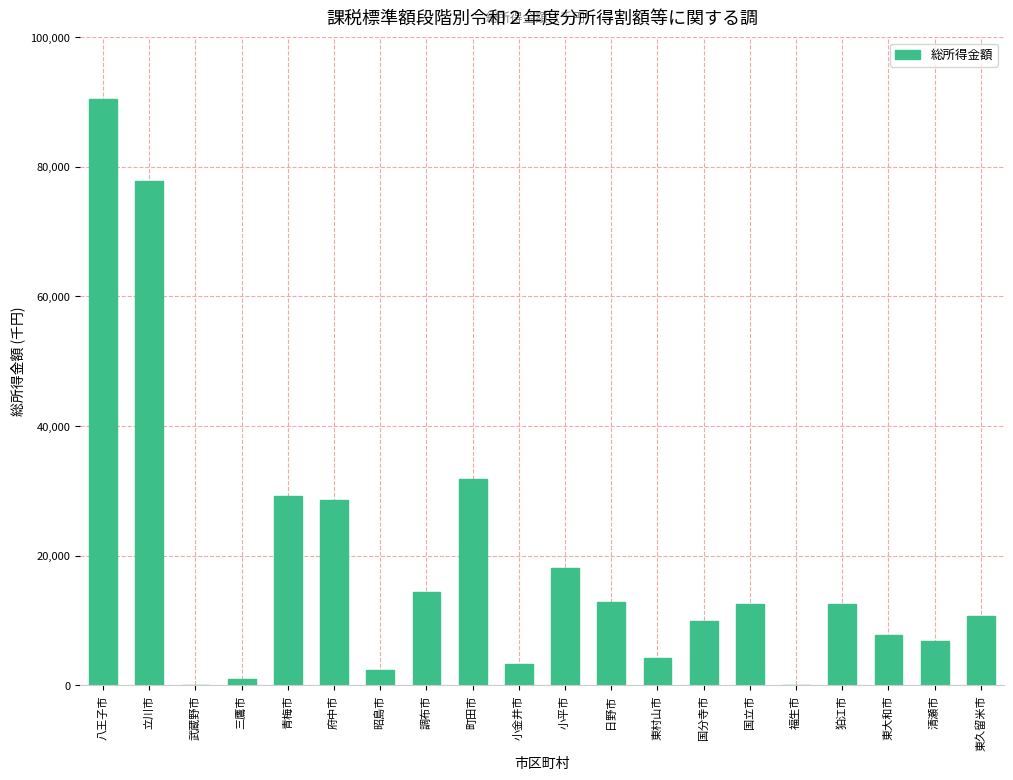

The chart shows a value of 77846 at 立川市. True or false?

True